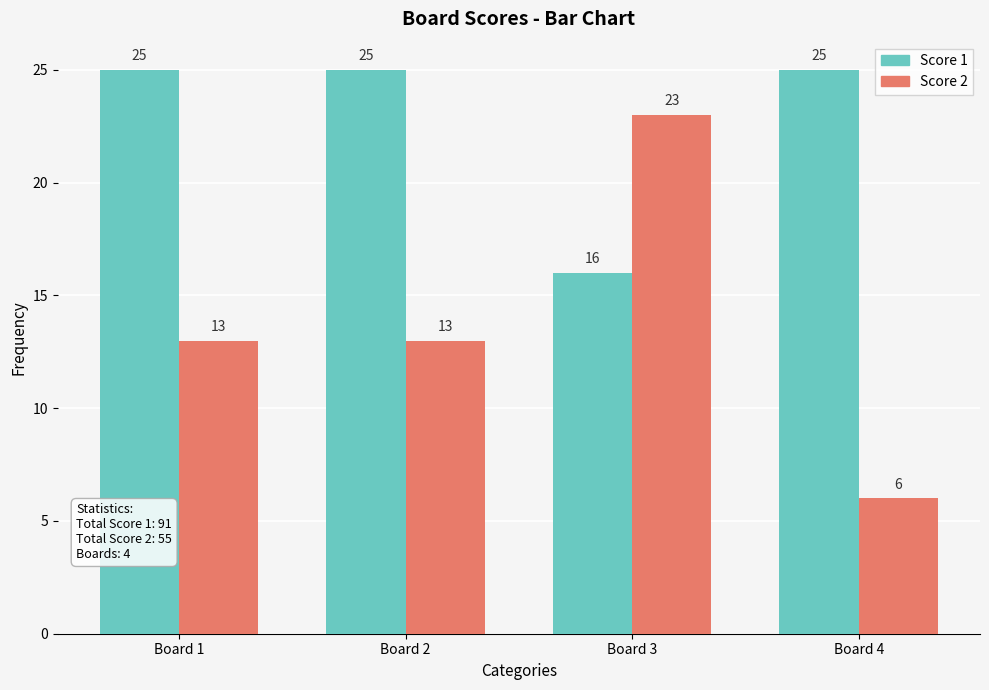

Count the number of categories in the chart.

4